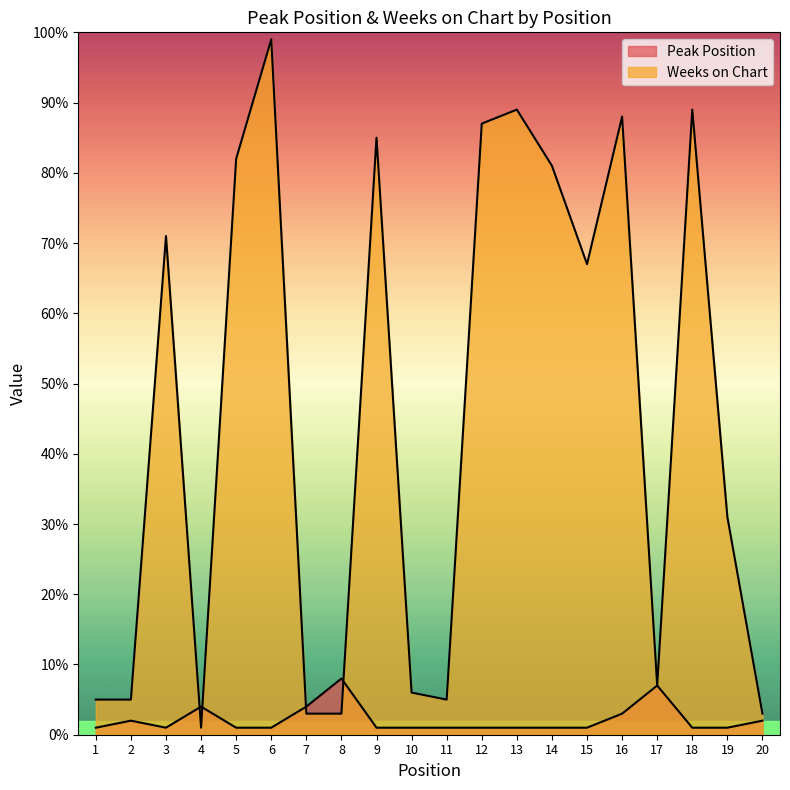

Between which two adjacent categories do Weeks on Chart and Peak Position first intersect?

3 and 4